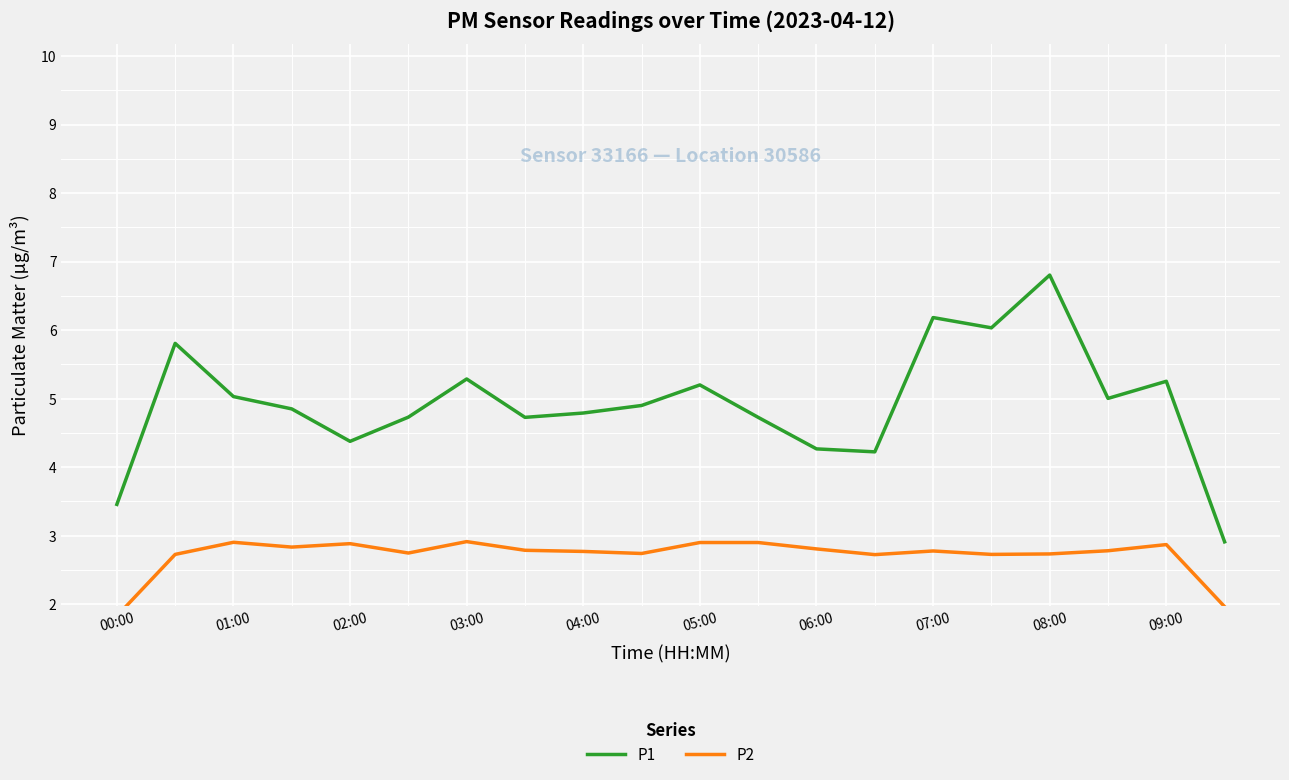

True or false: P1 has a value of 5.3 at 03:00.

True